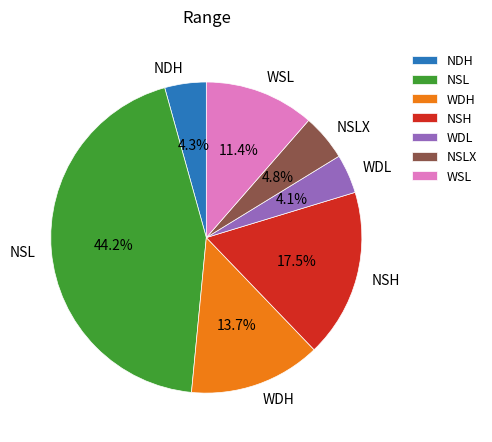

Is it true that NSH is 4% of the pie?

False